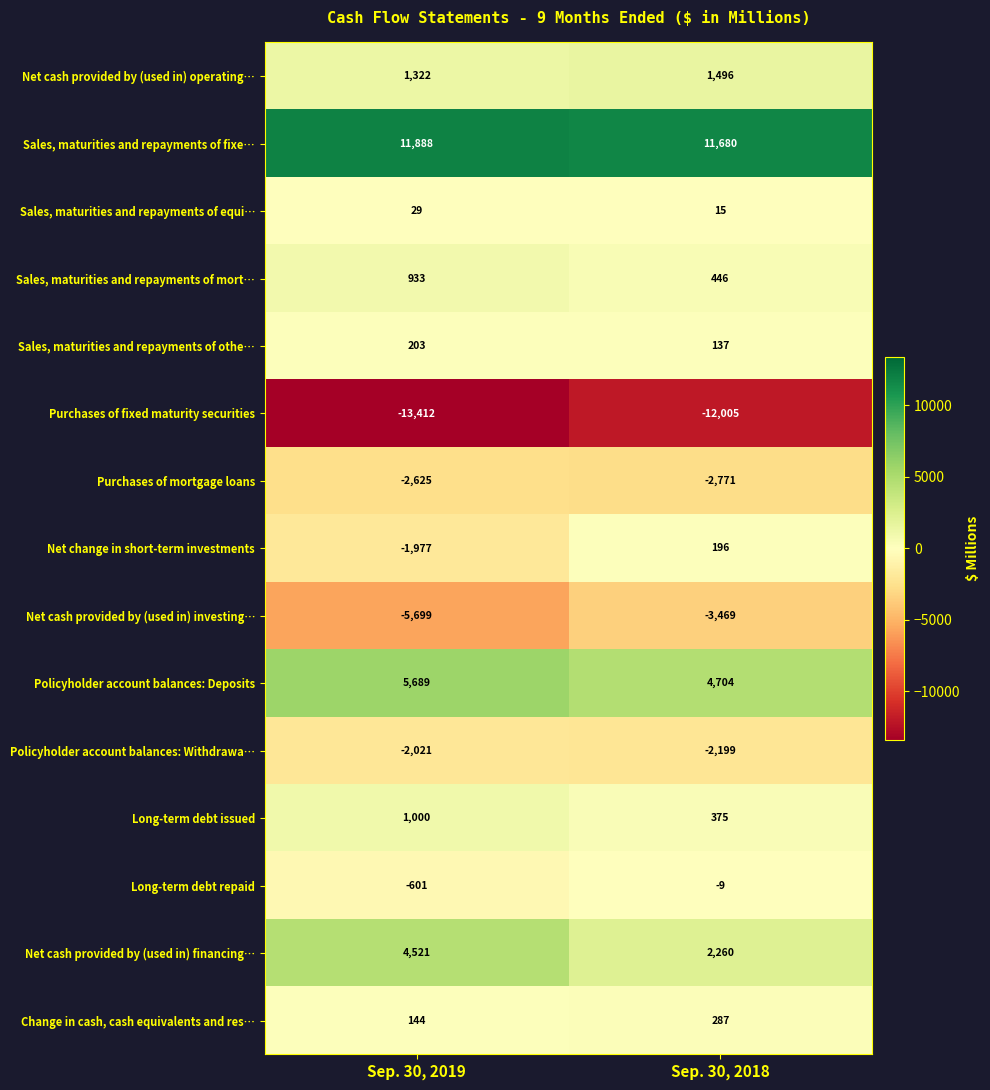

Which series changed the most between Sep. 30, 2019 and Sep. 30, 2018?

Net cash provided by (used in) financing…